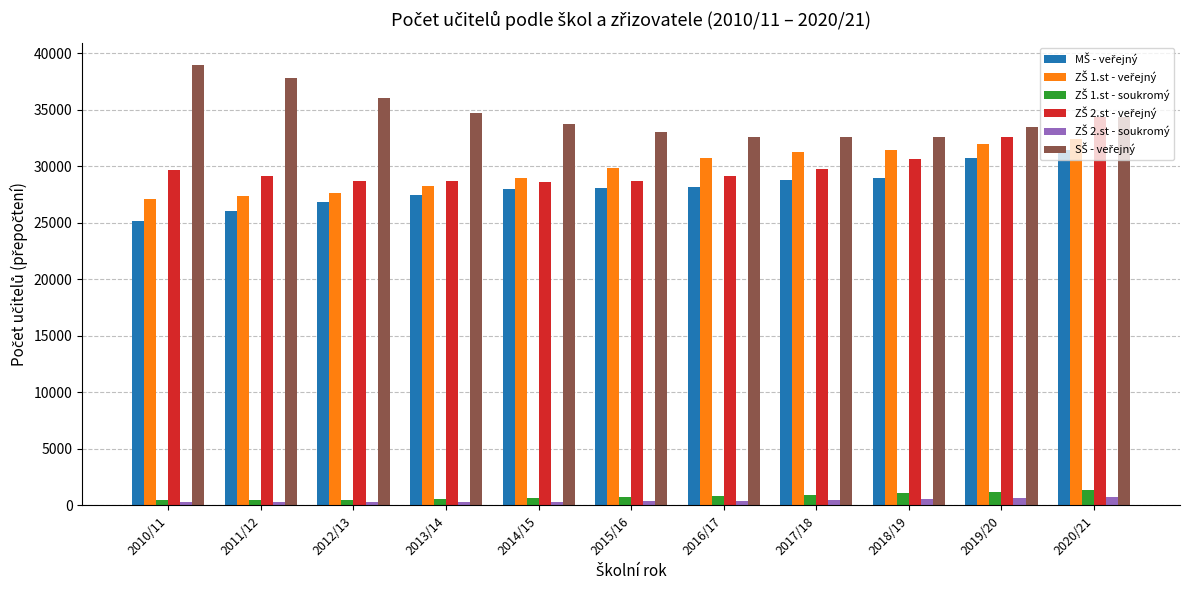

What is the maximum value shown in the chart?

38995.5